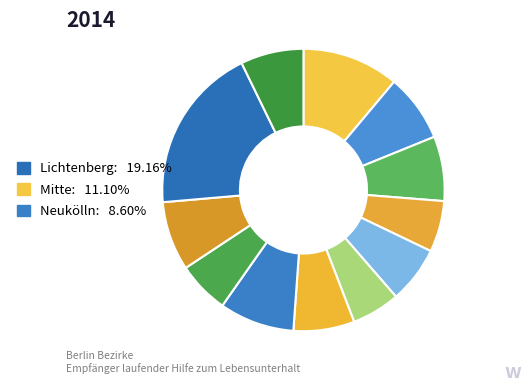

How many segments does this pie chart have?

12